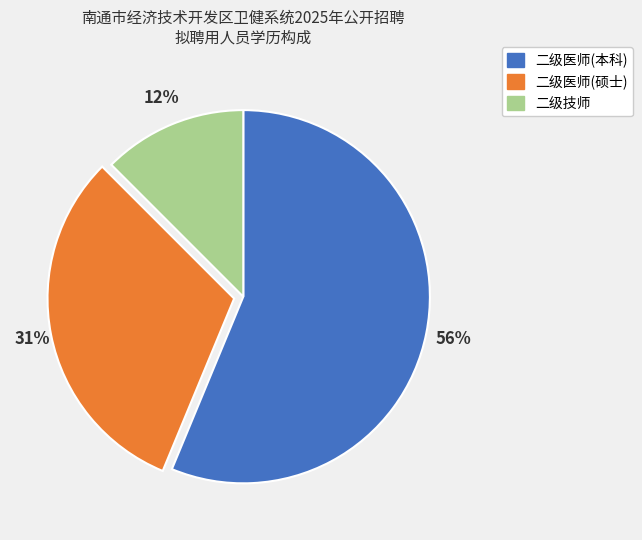

Is there any slice that represents more than half of the pie?

Yes